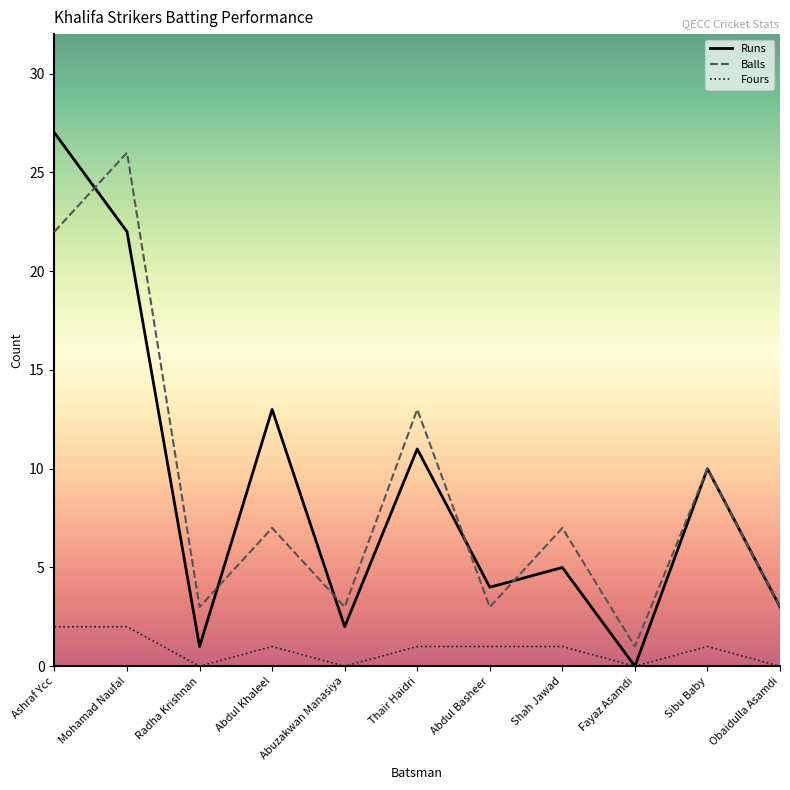

True or false: Balls and Fours intersect in this chart.

False